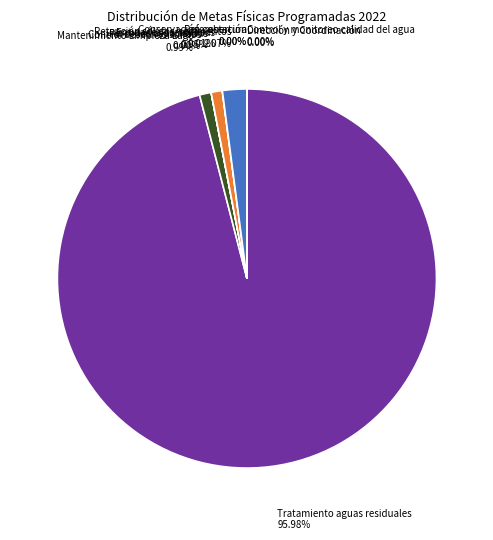

To the nearest percent, what is the average slice percentage?

10%